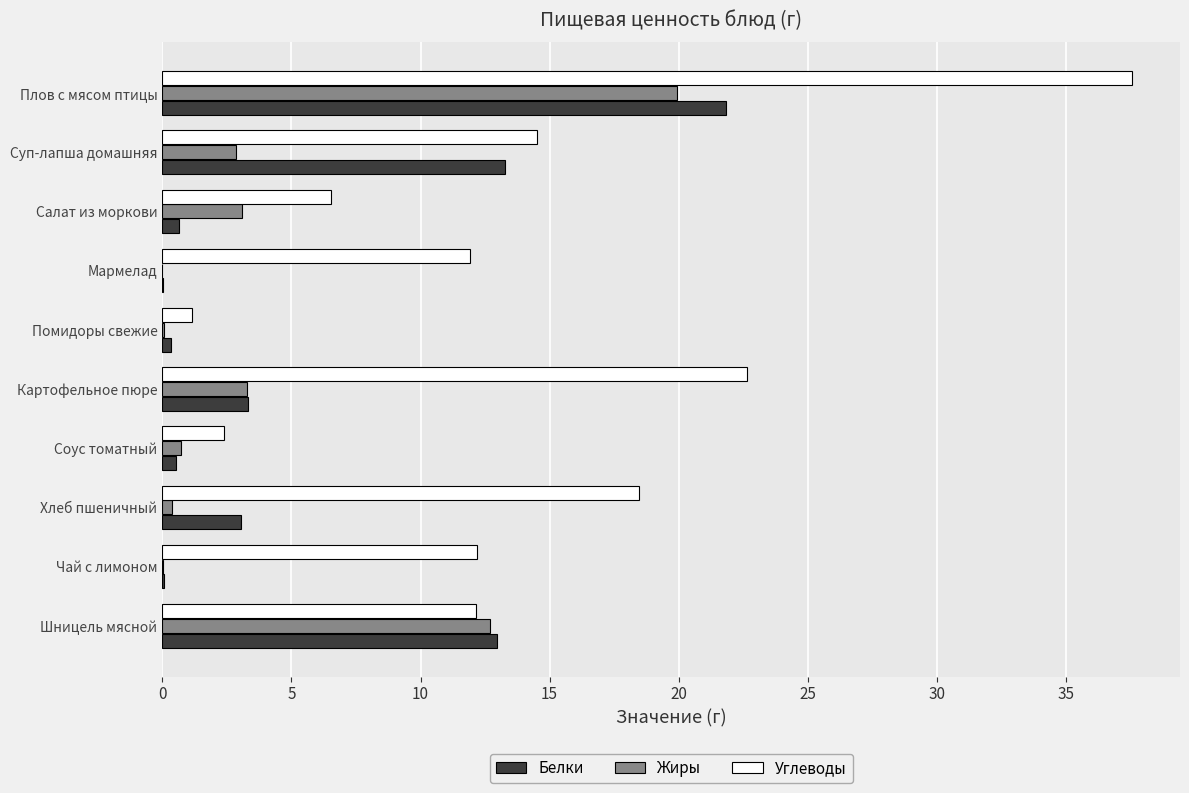

At which category is the sum across all series the highest?

Плов с мясом птицы